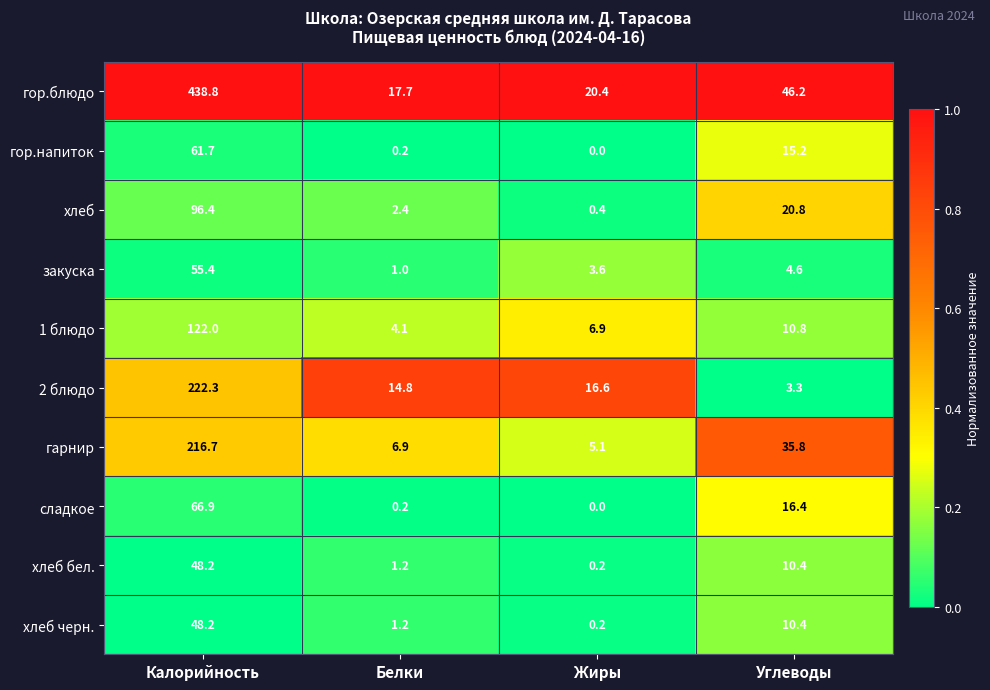

How many series are shown in this chart?

10